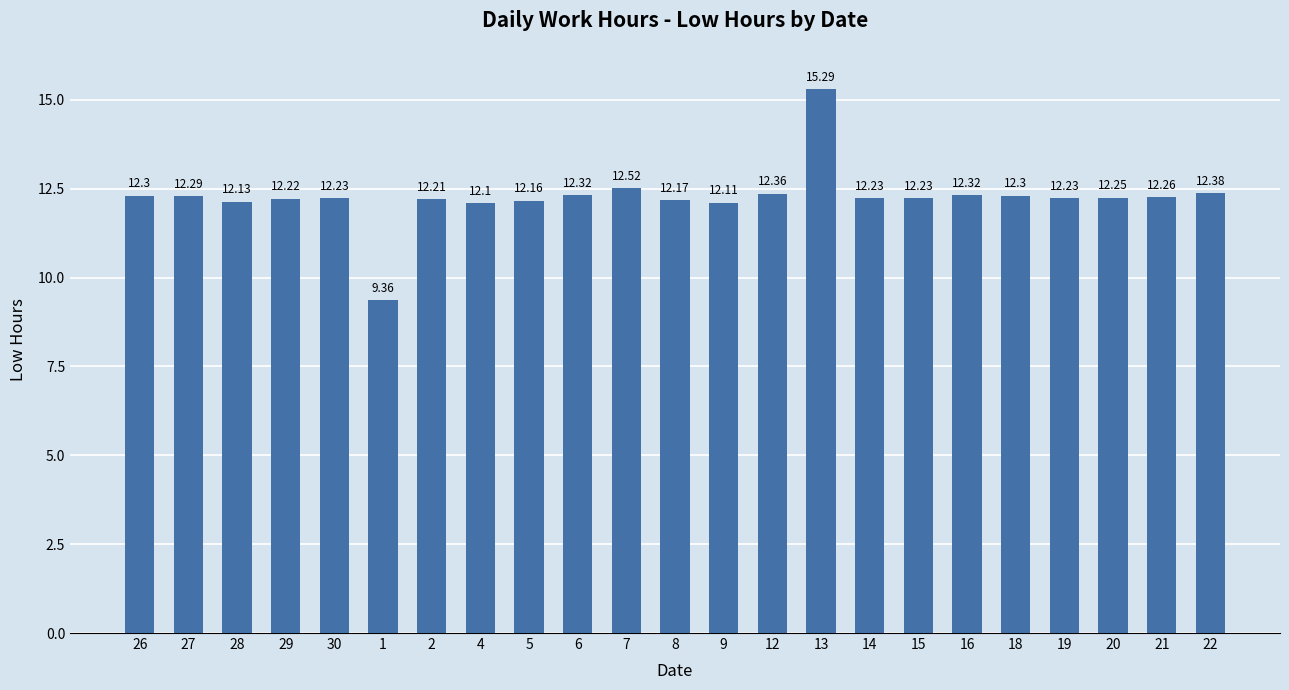

What is the ratio of the value at 19 to the value at 4?

1.0